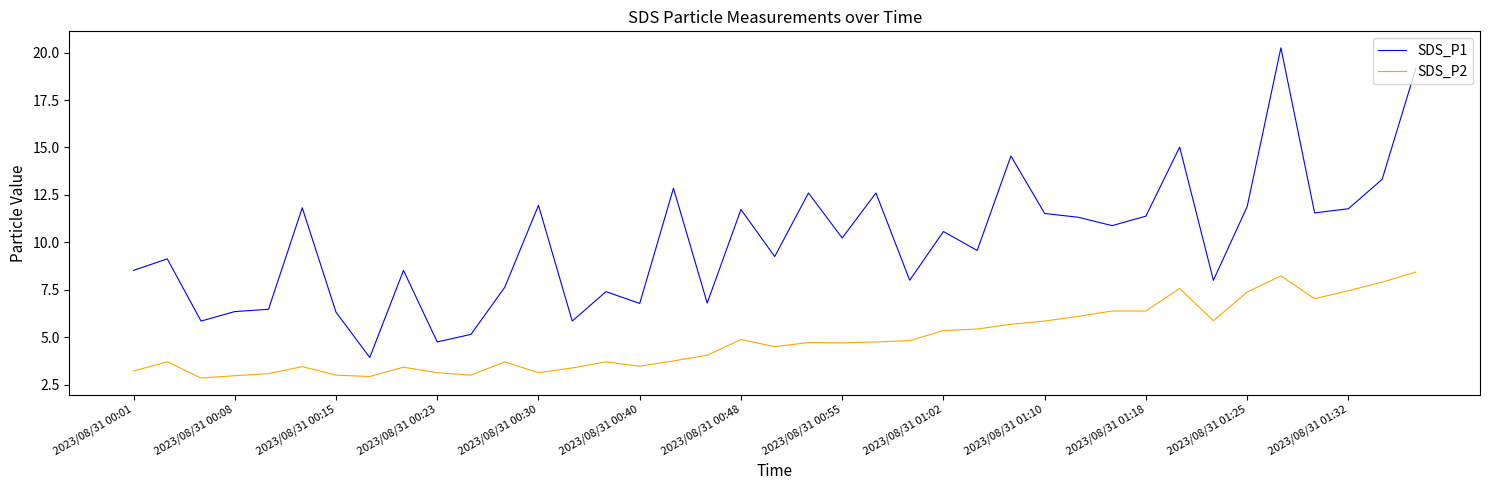

What is the difference between the maximum and minimum values in the SDS_P1 series?

16.3